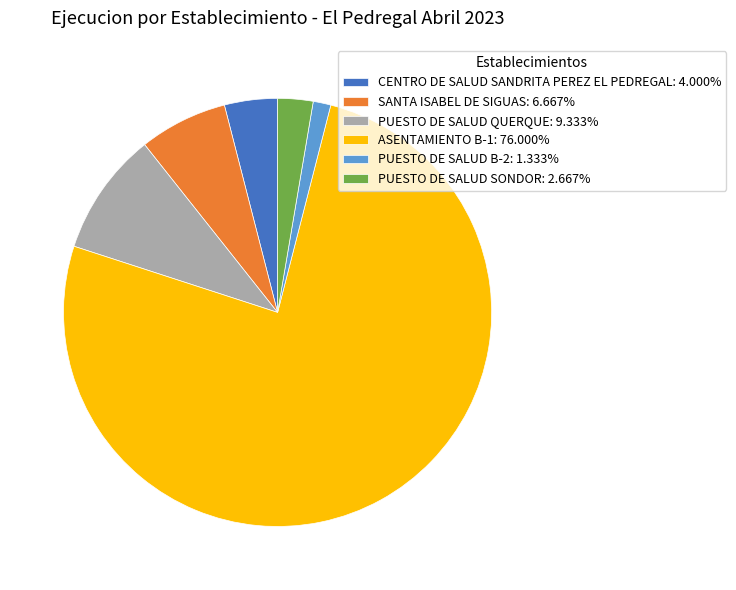

Do SANTA ISABEL DE SIGUAS: 6.667% and PUESTO DE SALUD SONDOR: 2.667% together represent more than half of the pie?

No